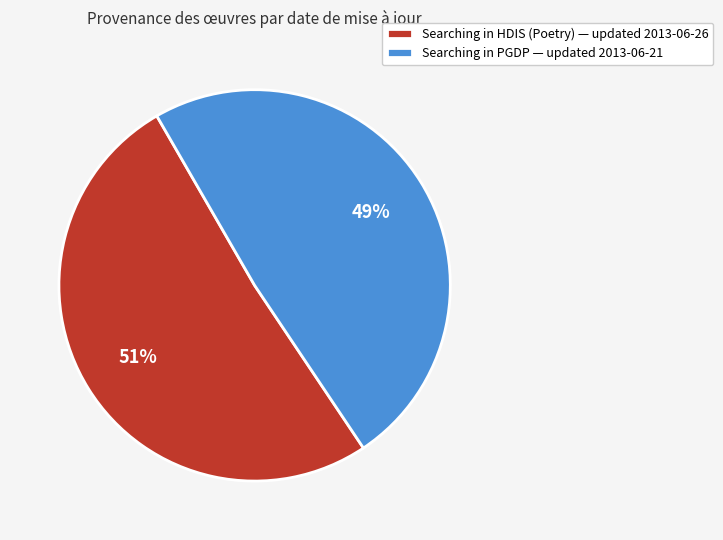

Rank the categories by value from lowest to highest.

Searching in PGDP — updated 2013-06-21, Searching in HDIS (Poetry) — updated 2013-06-26